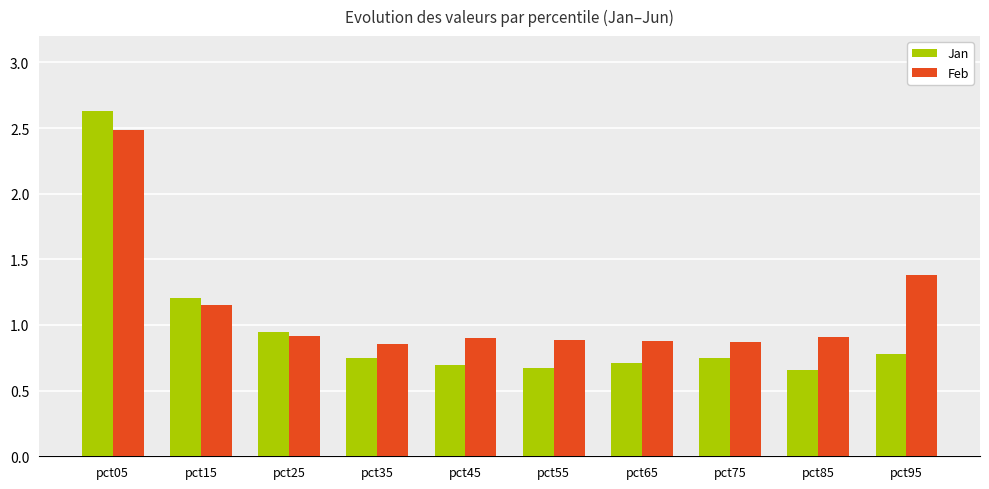

How many bars are there in each group?

2